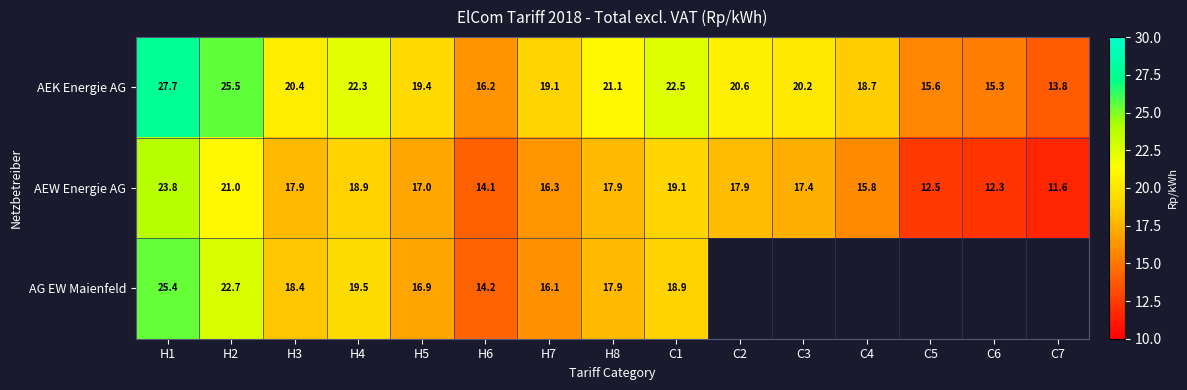

At H3, list the series in order from smallest to largest.

AEW Energie AG, AG EW Maienfeld, AEK Energie AG